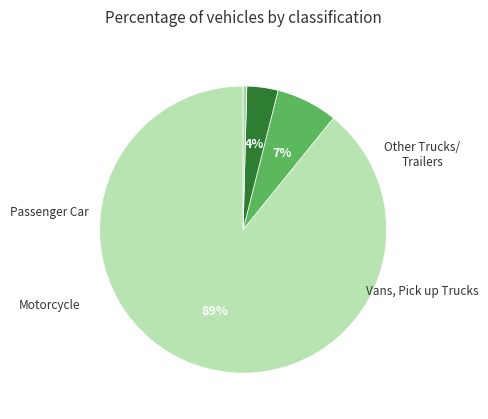

Which slice represents more than half of the pie?

Passenger Car